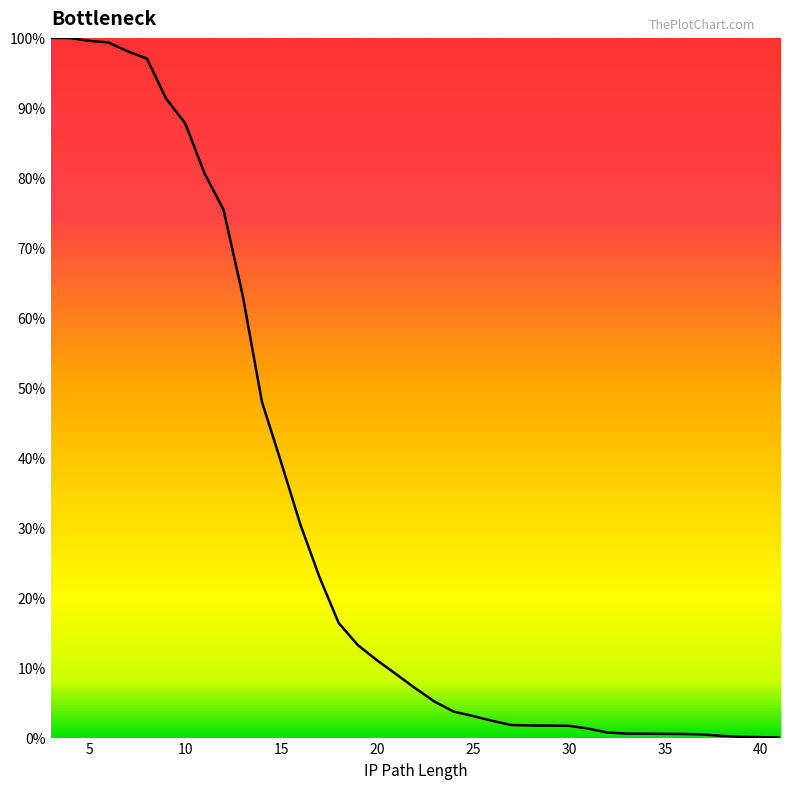

Which category has the highest value across all series?

3